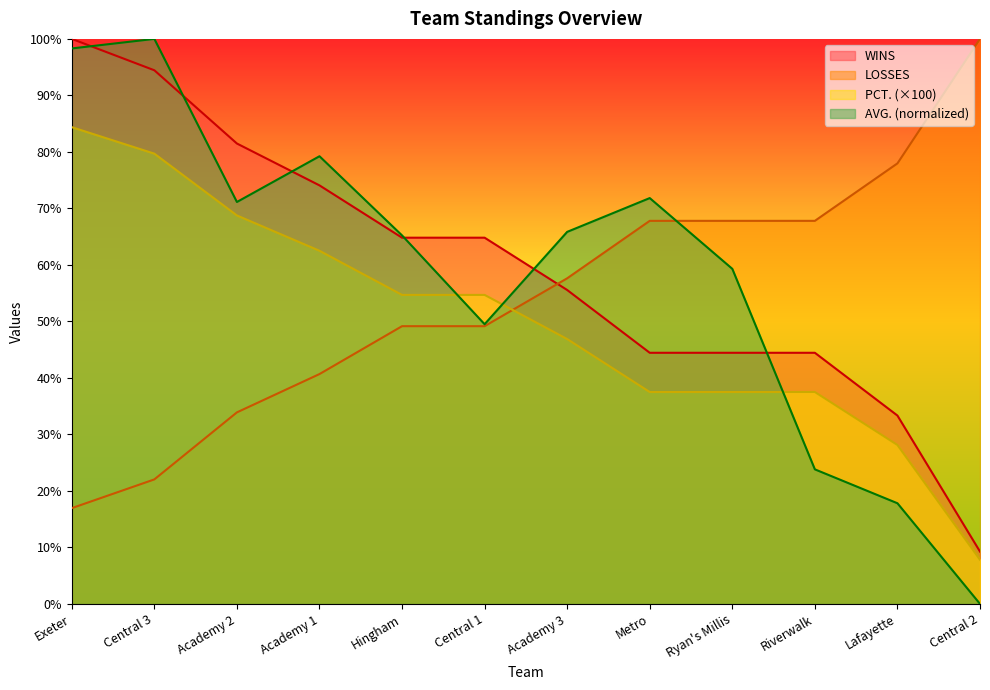

How many values in the LOSSES series are below 54?

6